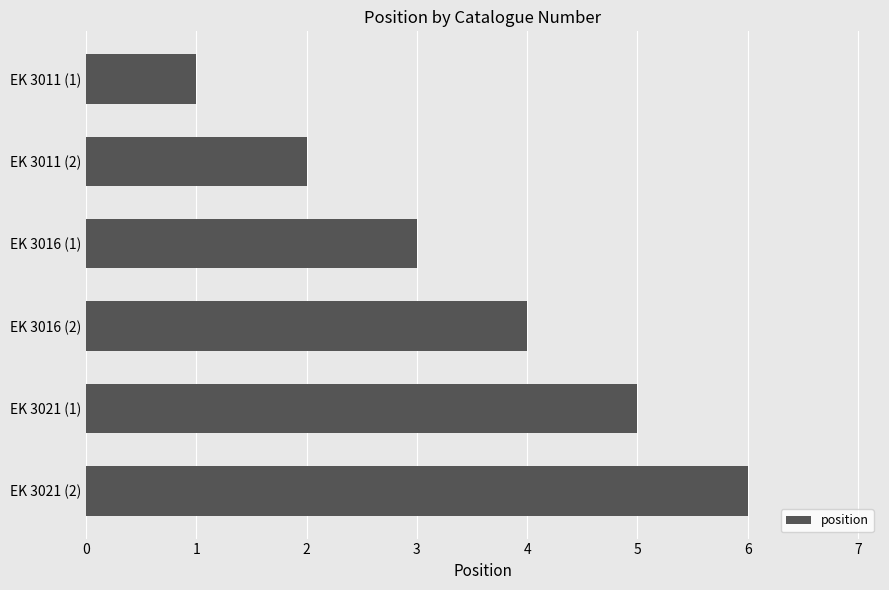

What is the change in value from EK 3011 (1) to EK 3021 (1)?

+4